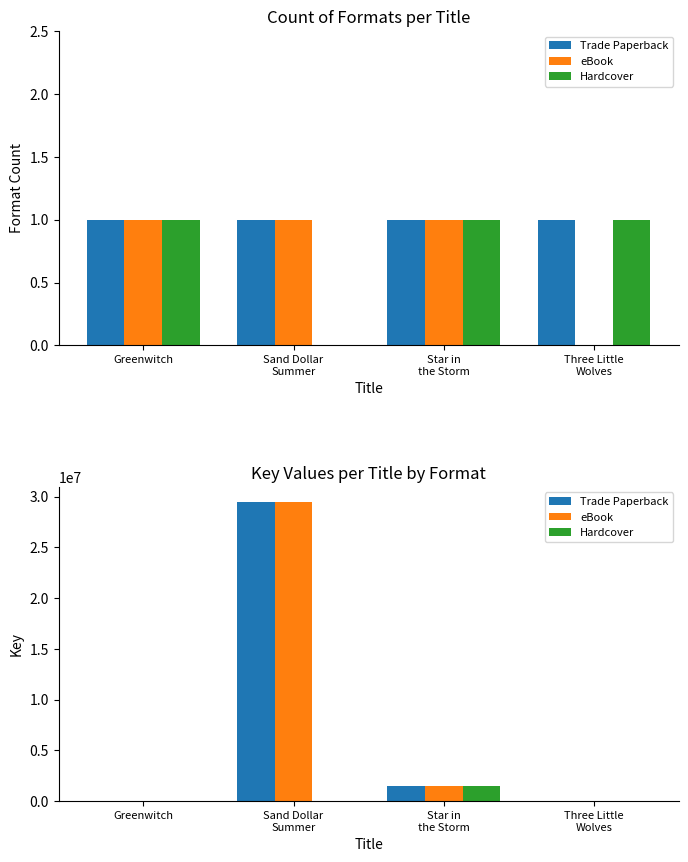

What is the greatest value displayed?

29492217